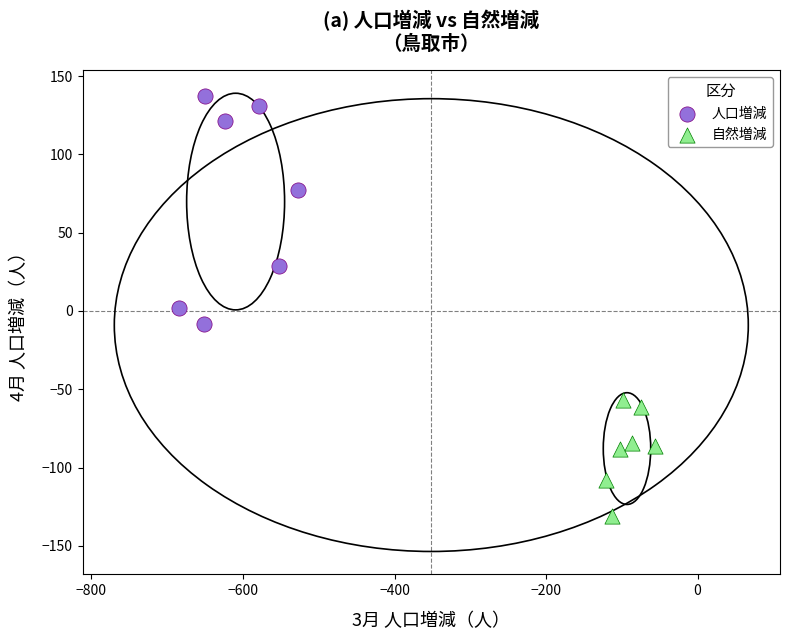

Which series contains the lowest Y value?

自然増減